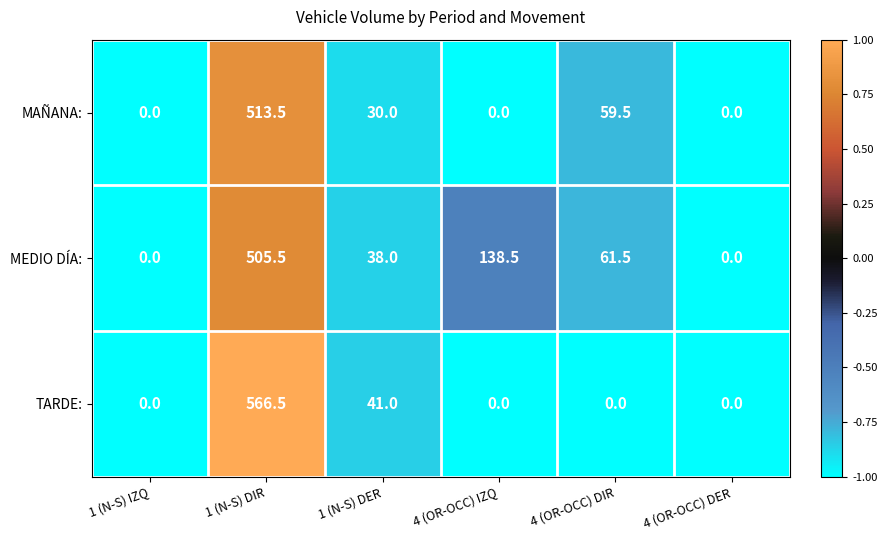

Which label corresponds to the largest value in the chart?

1 (N-S) DIR